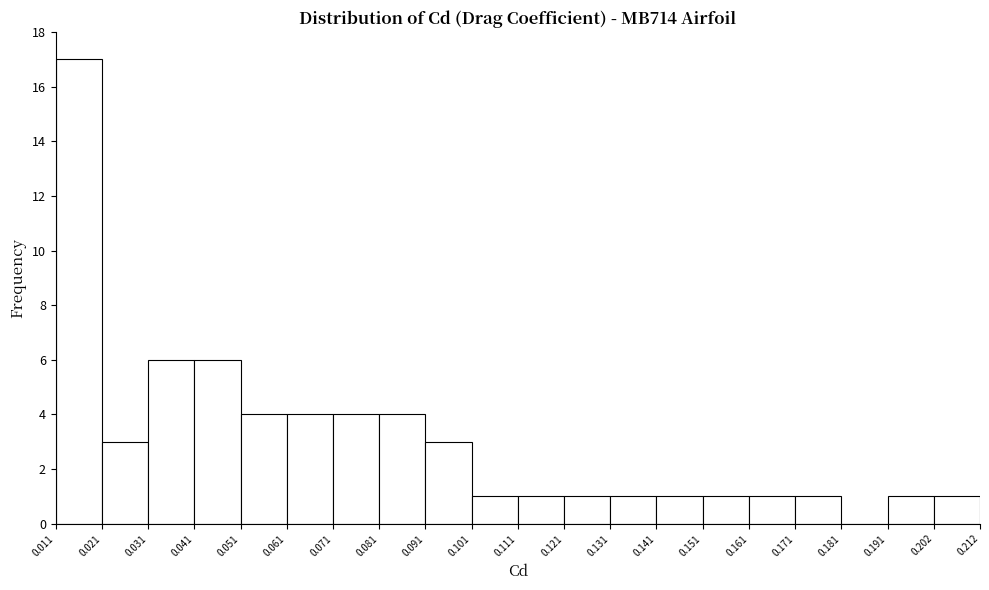

What is the height of the bar covering 0.121 to 0.131 on the x-axis? The values are not printed on the chart, so give them approximately, as read against the axis.

1